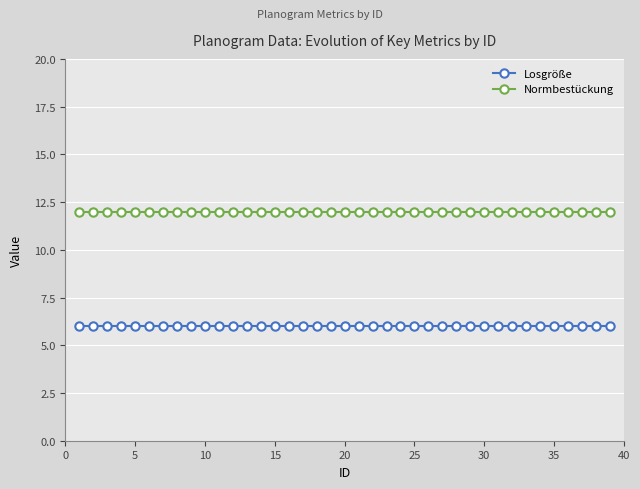

How many series are shown in this chart?

2